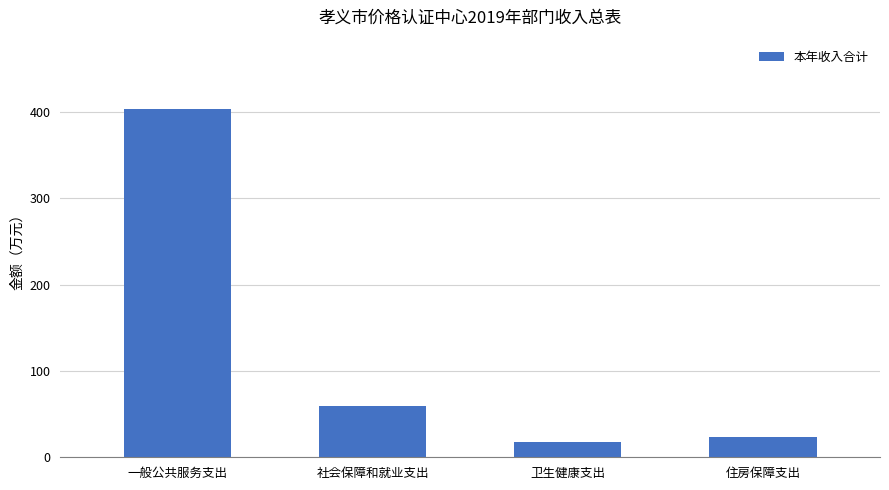

List the labels in order of value, largest first.

一般公共服务支出, 社会保障和就业支出, 住房保障支出, 卫生健康支出